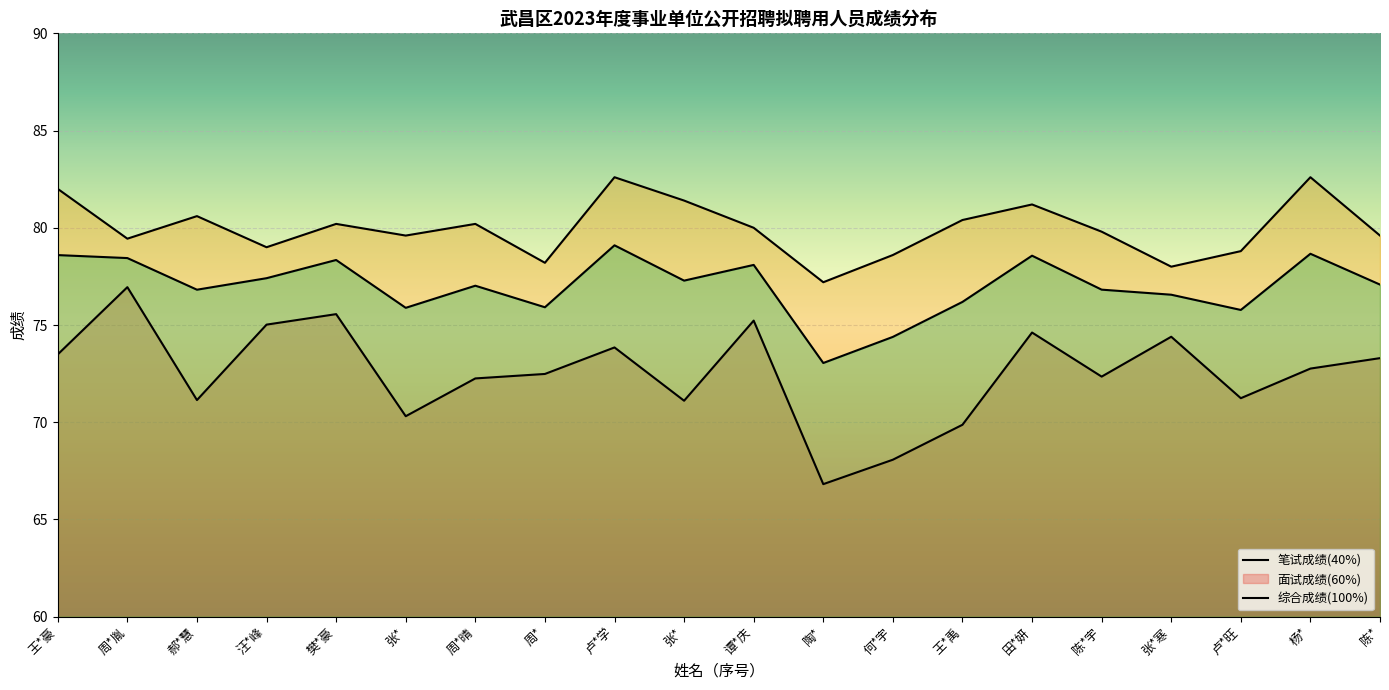

Which category has the highest value in the 综合成绩(100%) series?

卢*学